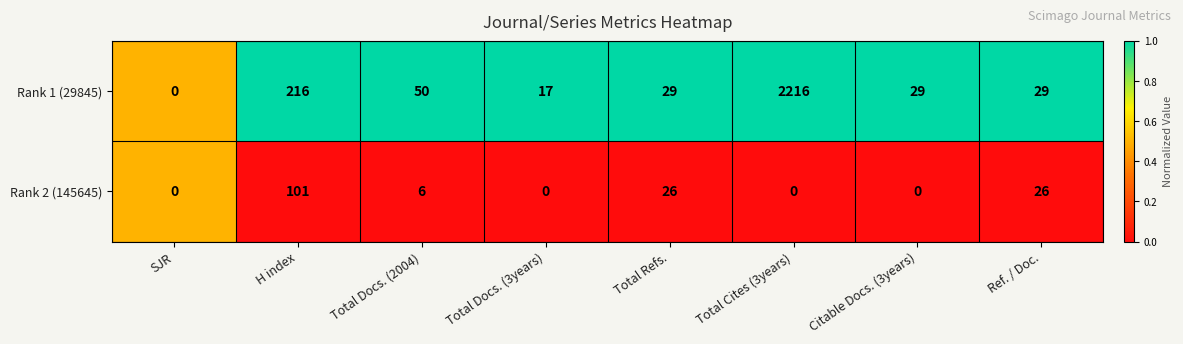

Count the number of categories in the chart.

8